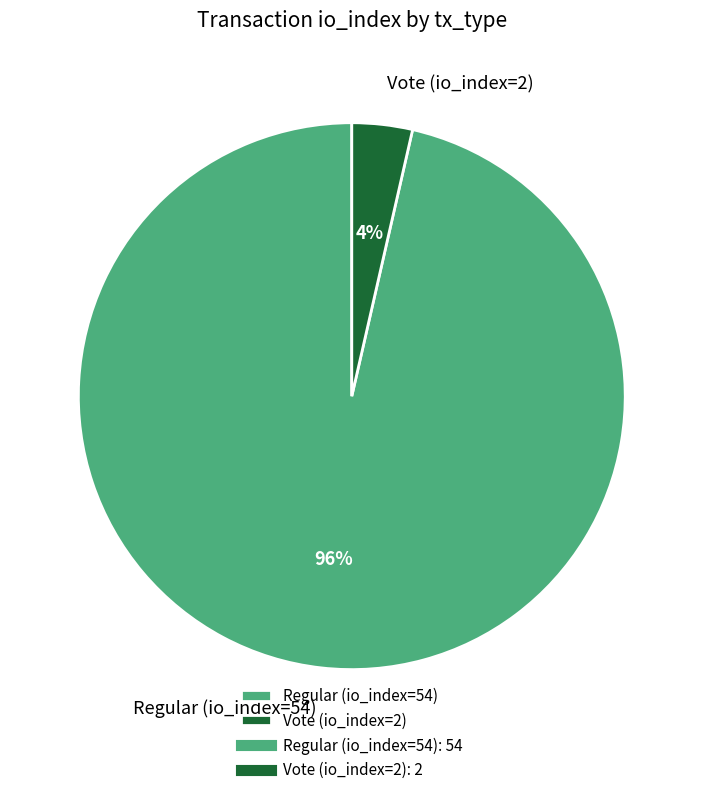

Between Regular (io_index=54) and Vote (io_index=2), which is larger?

Regular (io_index=54)